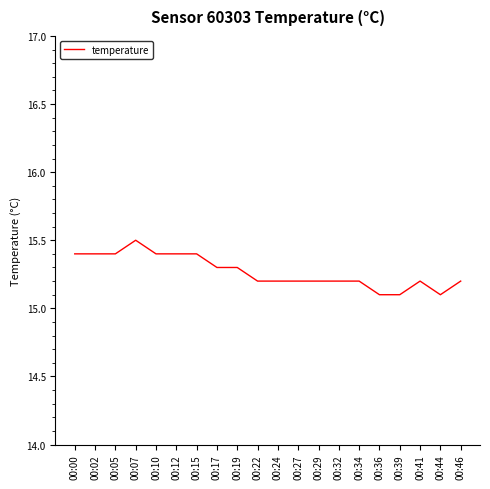

What is the maximum value shown in the chart?

15.5